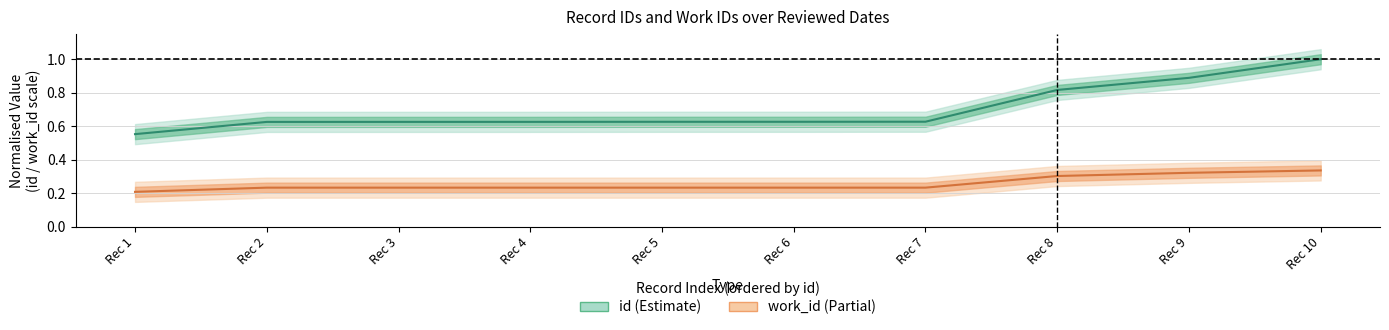

What is the average value of the id series?

0.7